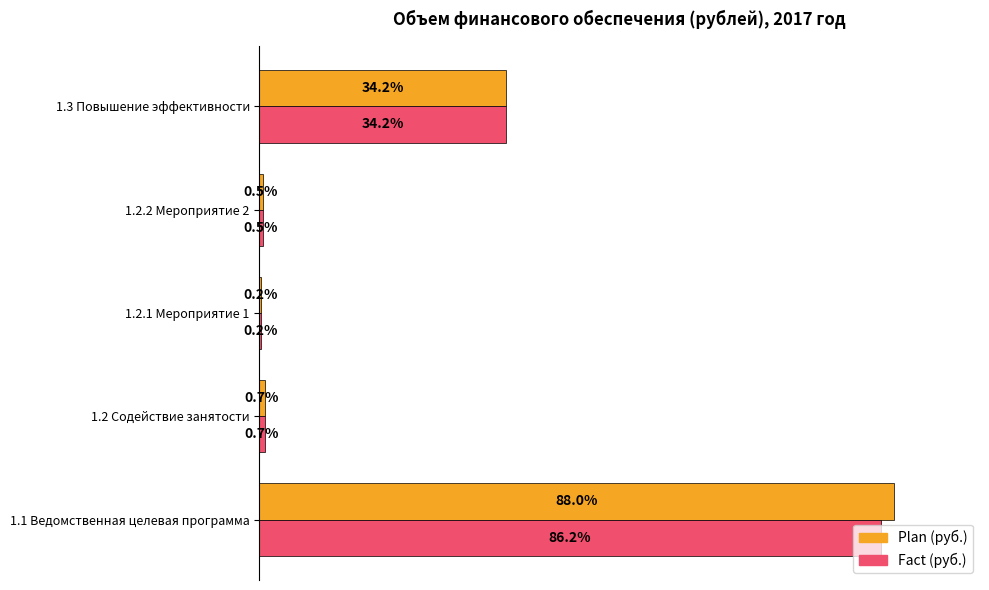

At which category is the sum across all series the highest?

1.1 Ведомственная целевая программа